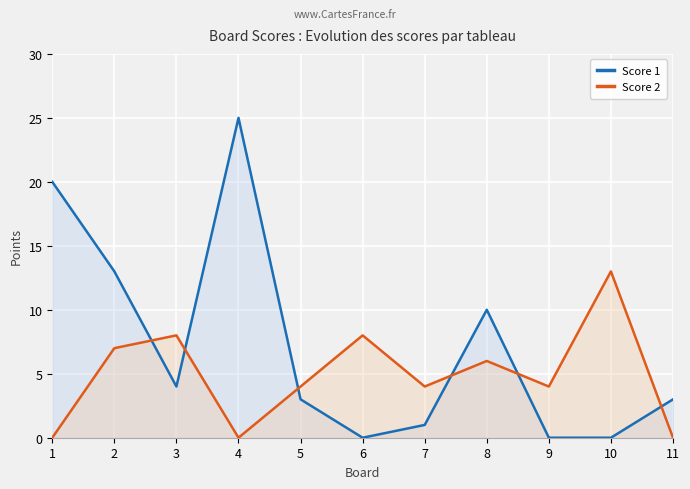

Is the value of Score 2 at 9 greater than the value of Score 1 at 3?

No